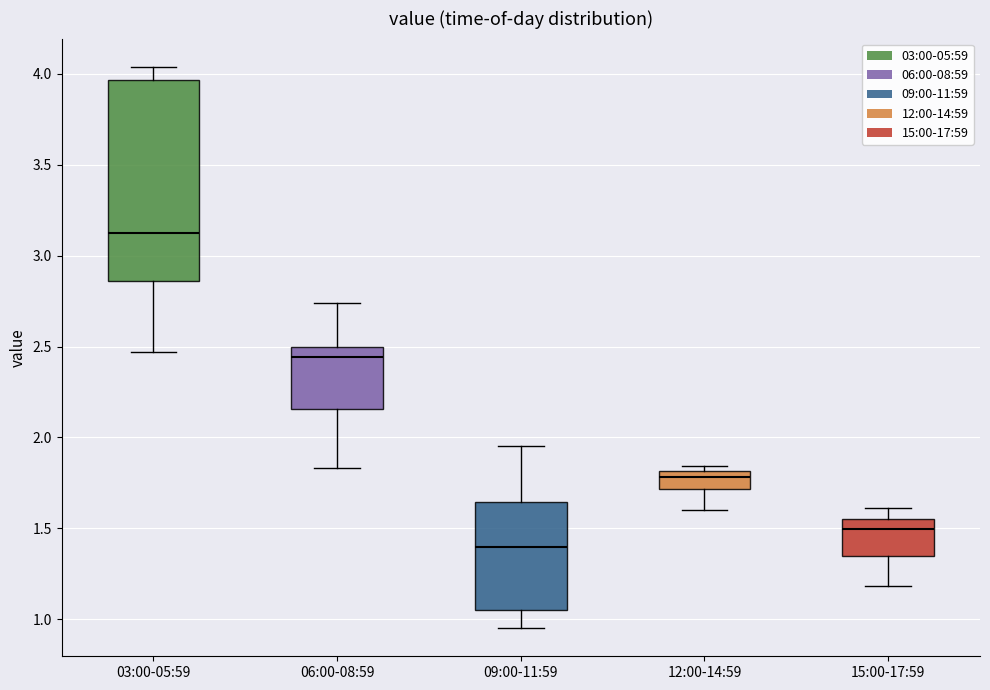

Where does the lower whisker of the box for 12:00-14:59 end on the y-axis? The values are not printed on the chart, so give them approximately, as read against the axis.

1.60